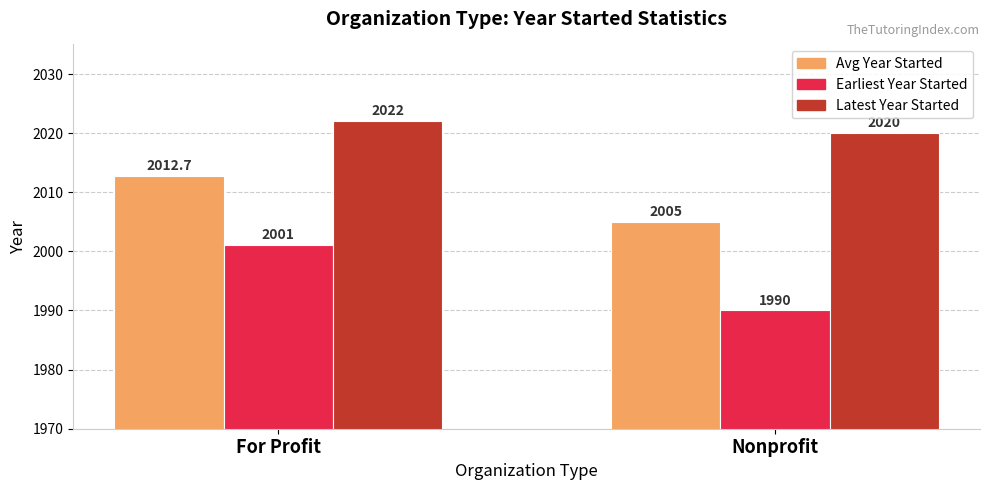

What is the label of the 2nd bar from the right?

For Profit